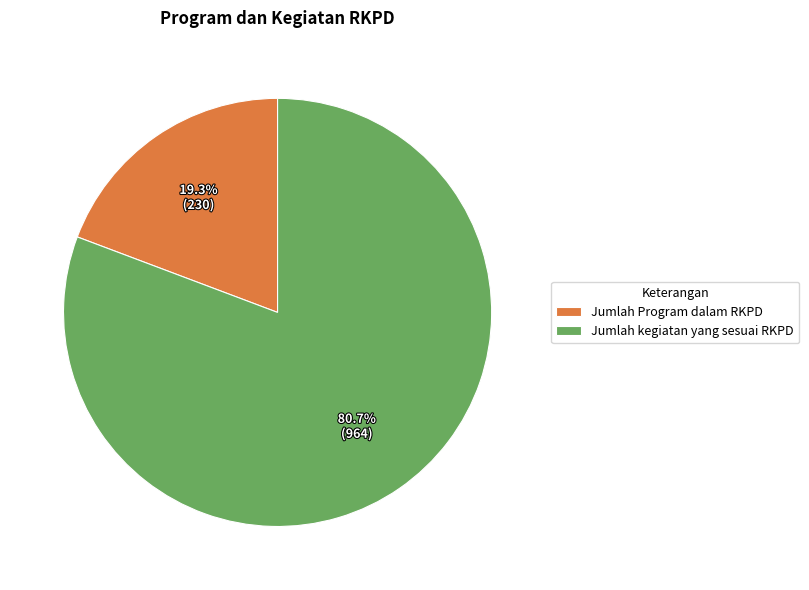

Rank the categories by value from lowest to highest.

Jumlah Program dalam RKPD, Jumlah kegiatan yang sesuai RKPD